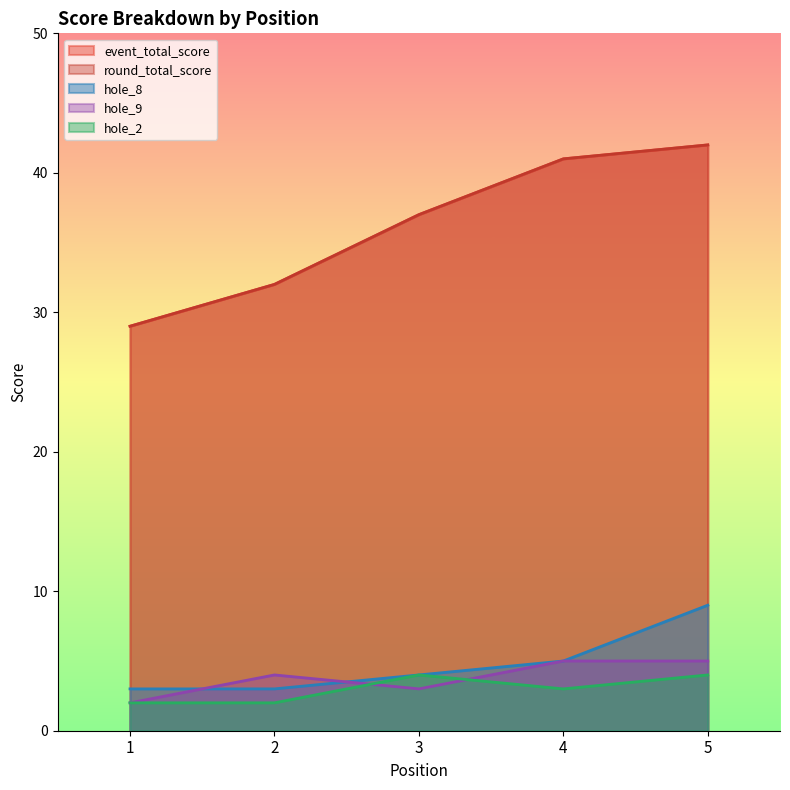

Rank the series by their maximum value, from lowest to highest.

hole_2, hole_9, hole_8, event_total_score, round_total_score